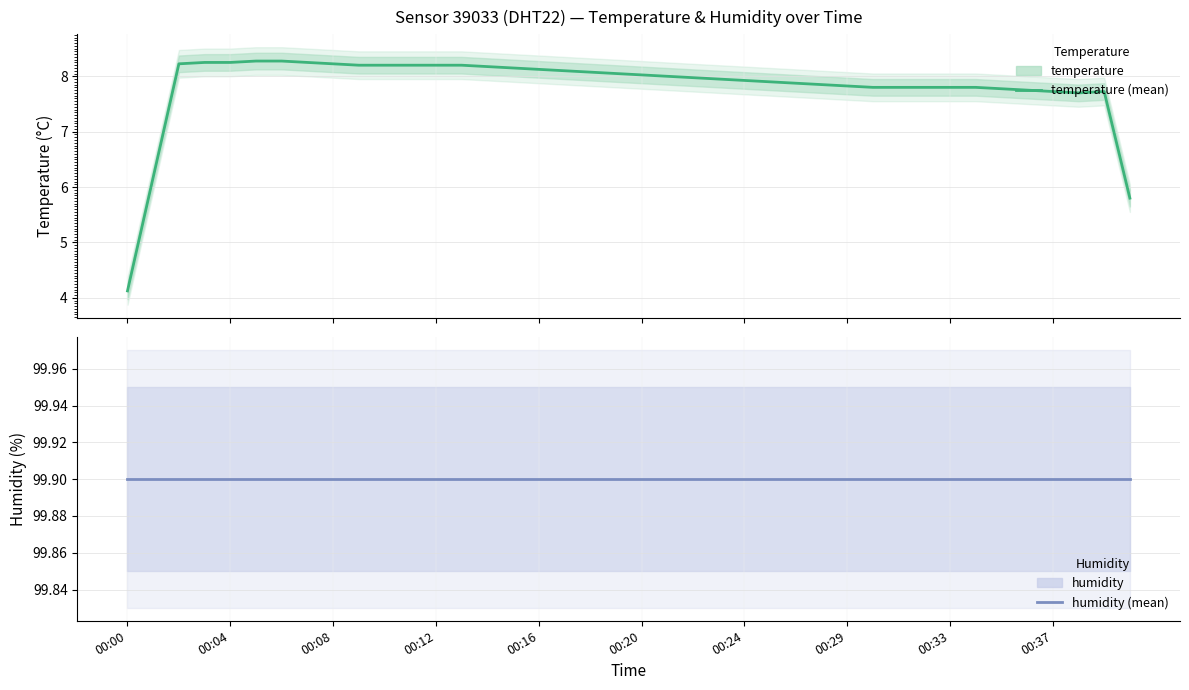

Where is the first local minimum for temperature?

37